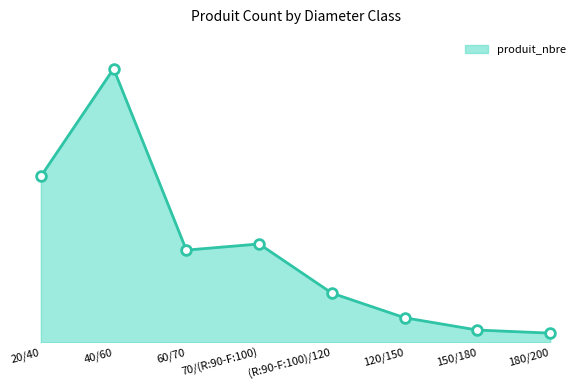

Does the chart have visible grid lines?

No